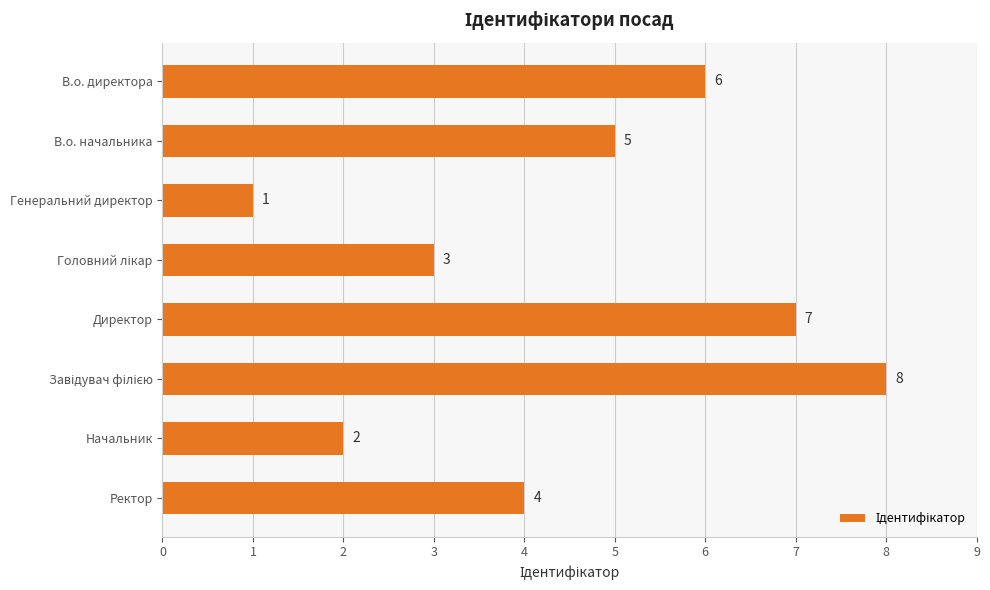

What is the smallest value displayed?

1